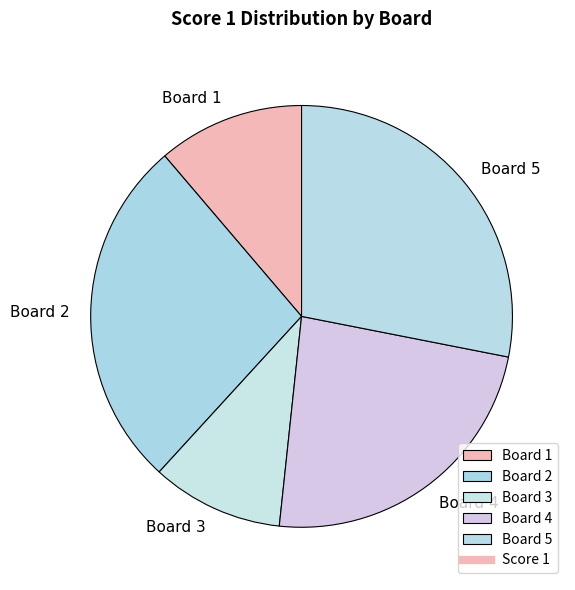

Which has a higher value, Board 4 or Board 3?

Board 4